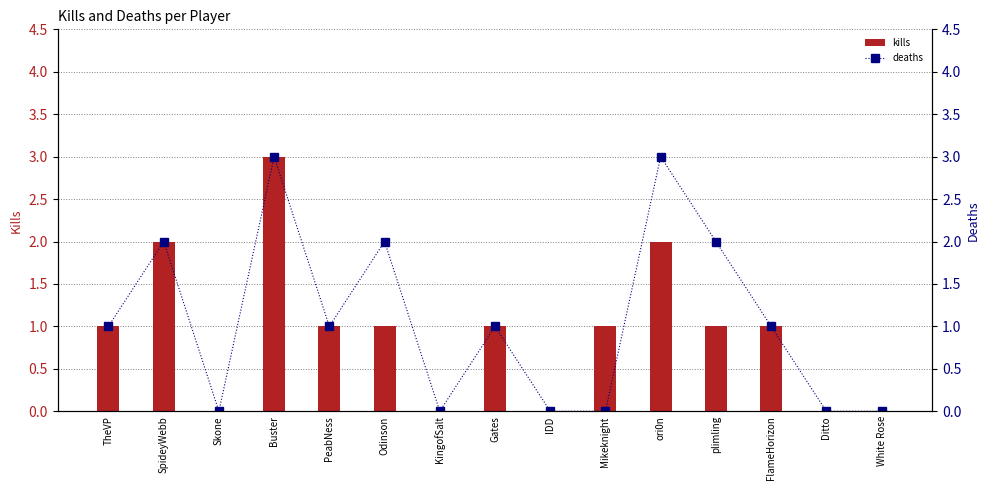

How many kills values are between 0 and 1?

12